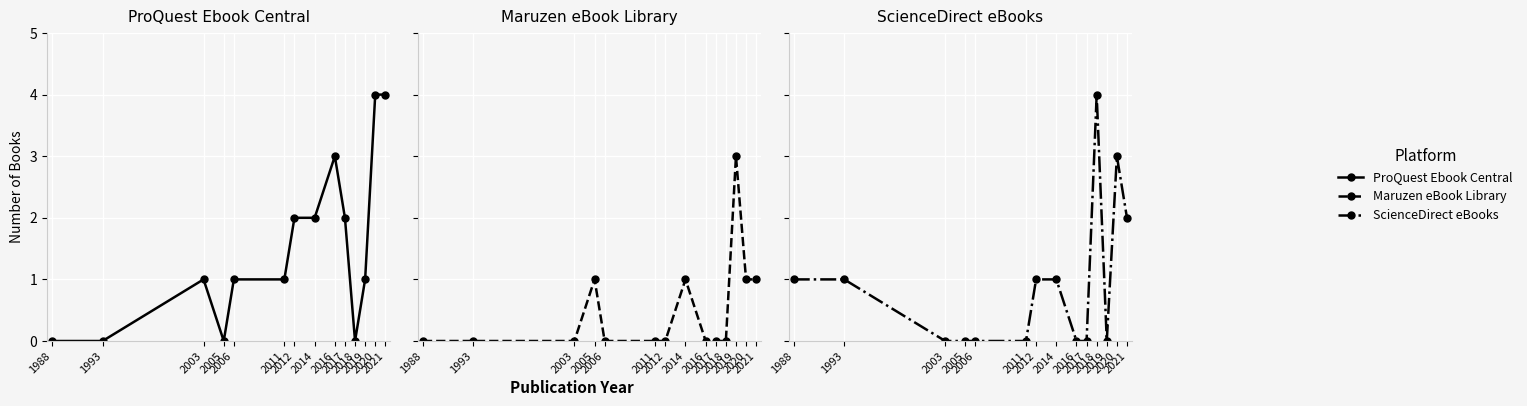

Where is ProQuest Ebook Central nearest to the value 2?

2012